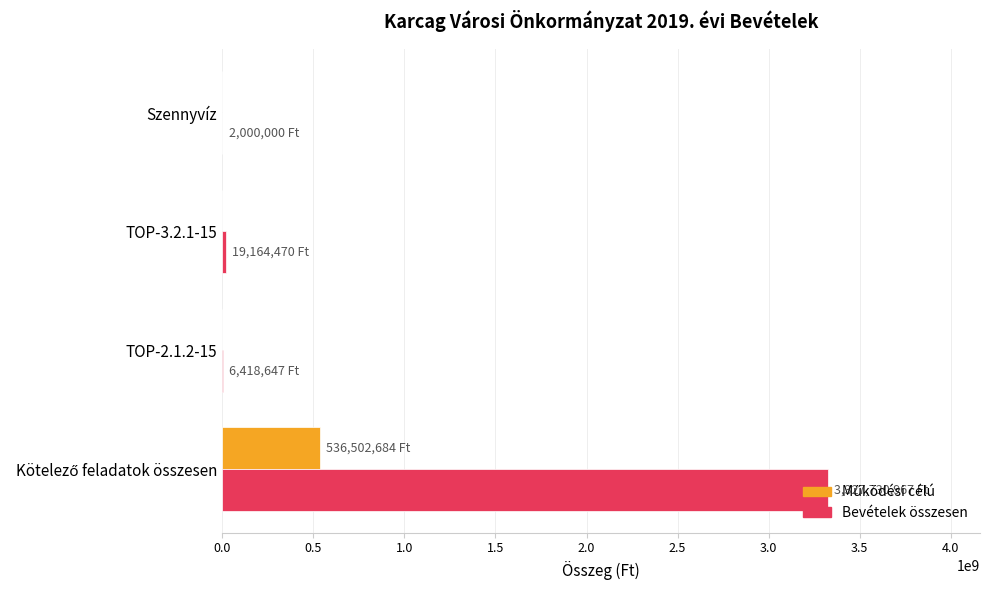

Which series has the largest total across all categories?

Bevételek összesen